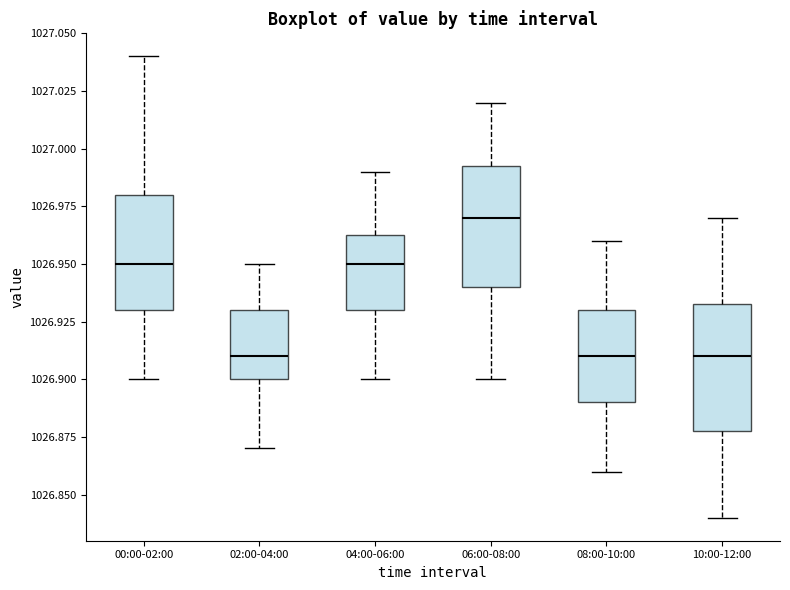

Reading left to right, read every box against the y-axis: the position of its median line, the range the box covers, and the ends of its whiskers. The values are not printed on the chart, so give them approximately, as read against the axis.

00:00-02:00: median 1026.950, box 1026.930 to 1026.980, whiskers 1026.900 to 1027.040
02:00-04:00: median 1026.910, box 1026.900 to 1026.930, whiskers 1026.870 to 1026.950
04:00-06:00: median 1026.950, box 1026.930 to 1026.965, whiskers 1026.900 to 1026.990
06:00-08:00: median 1026.970, box 1026.940 to 1026.995, whiskers 1026.900 to 1027.020
08:00-10:00: median 1026.910, box 1026.890 to 1026.930, whiskers 1026.860 to 1026.960
10:00-12:00: median 1026.910, box 1026.880 to 1026.935, whiskers 1026.840 to 1026.970